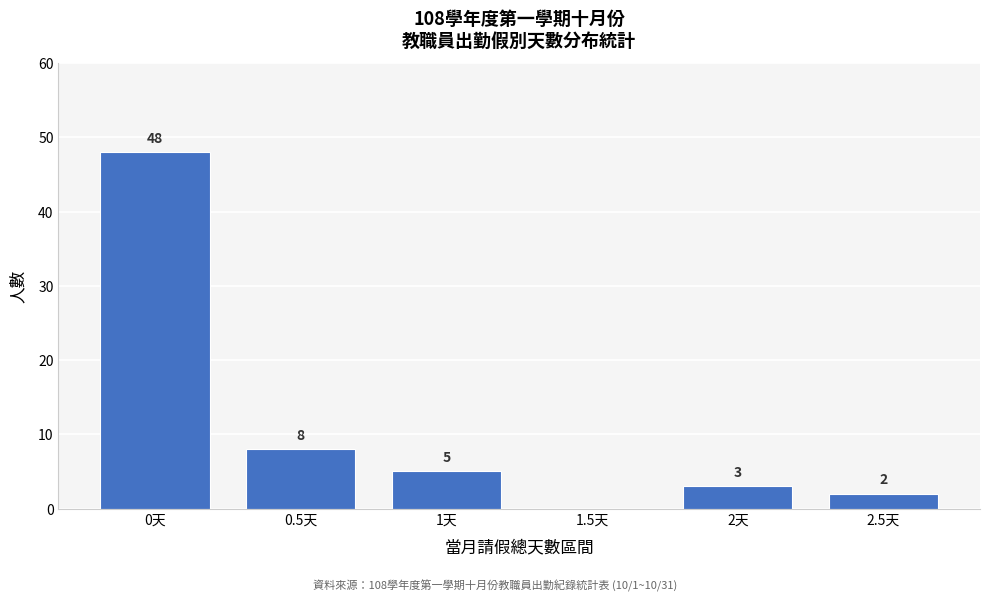

Reading right to left, list all the values displayed in this chart.

2.5天=2	2天=3	1.5天=0	1天=5	0.5天=8	0天=48